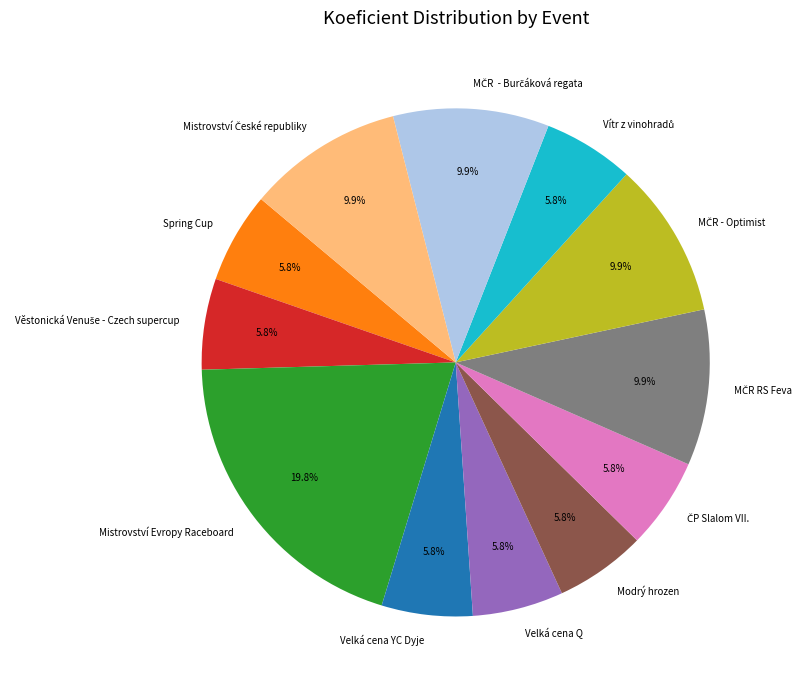

Is there a majority slice in this chart?

No